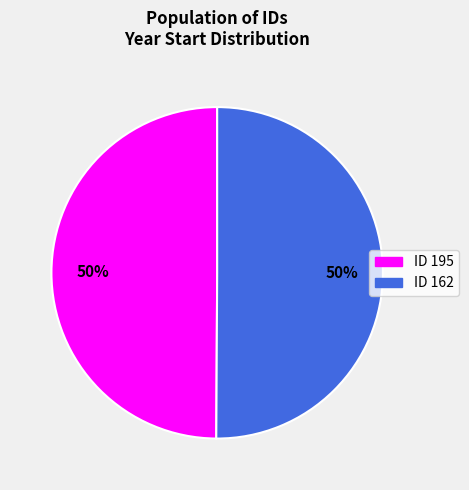

To the nearest percent, what is the average slice percentage?

50%